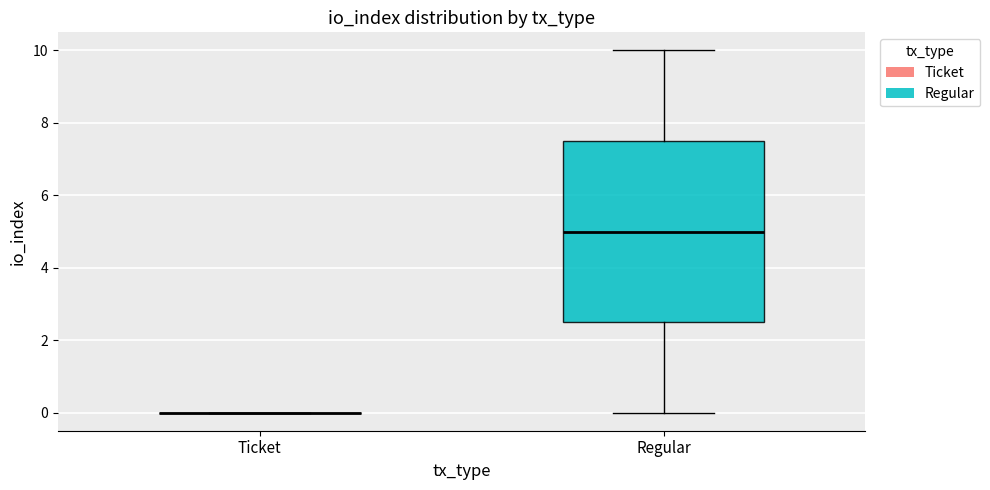

Comparing the boxes themselves (not the whiskers), which one is the tallest?

Regular